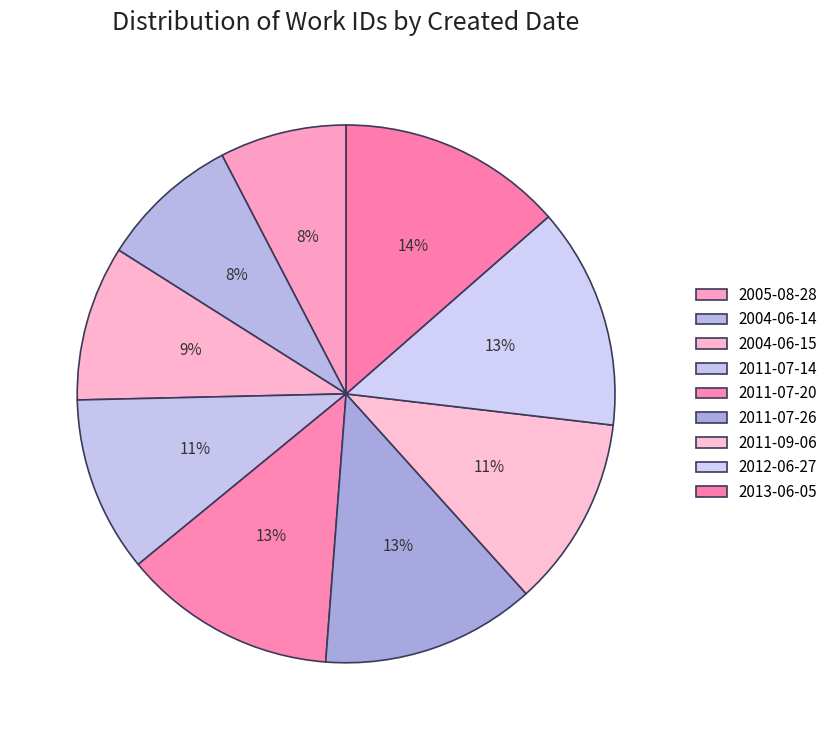

Is it true that 2011-07-14 is 11% of the pie?

True